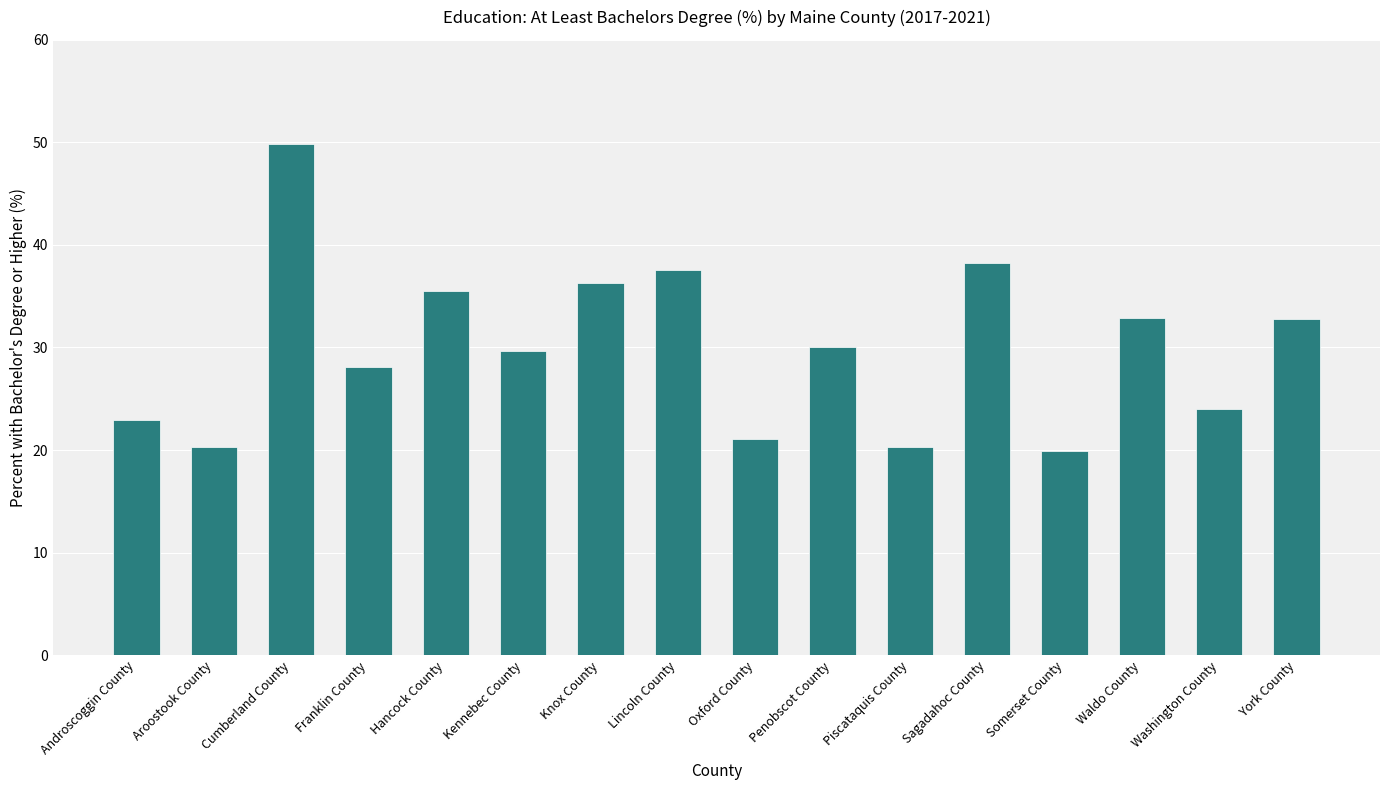

What is the difference between the second highest and minimum values?

18.3